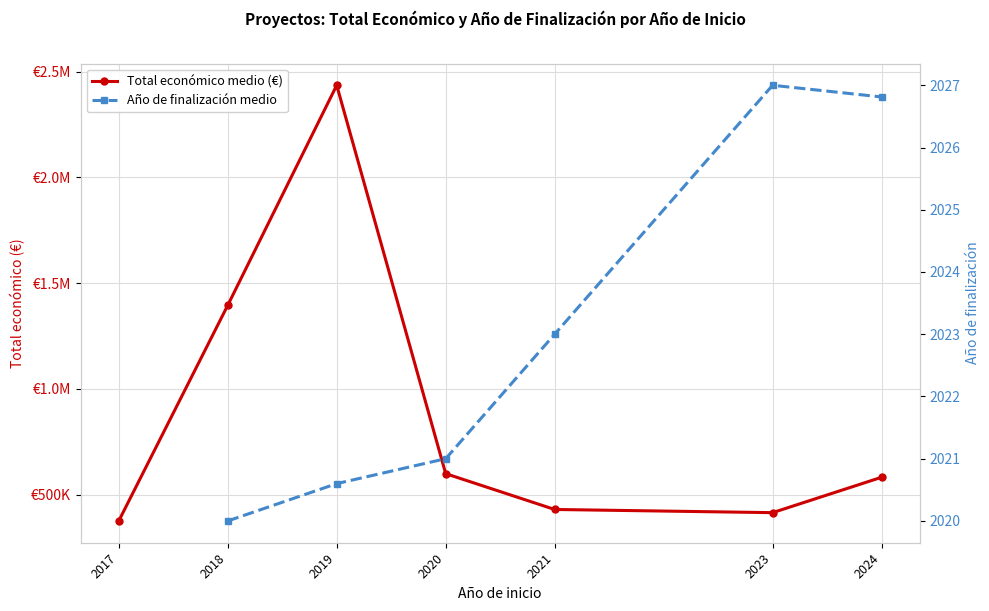

What is the minimum value for Total económico medio (€)?

376149.1